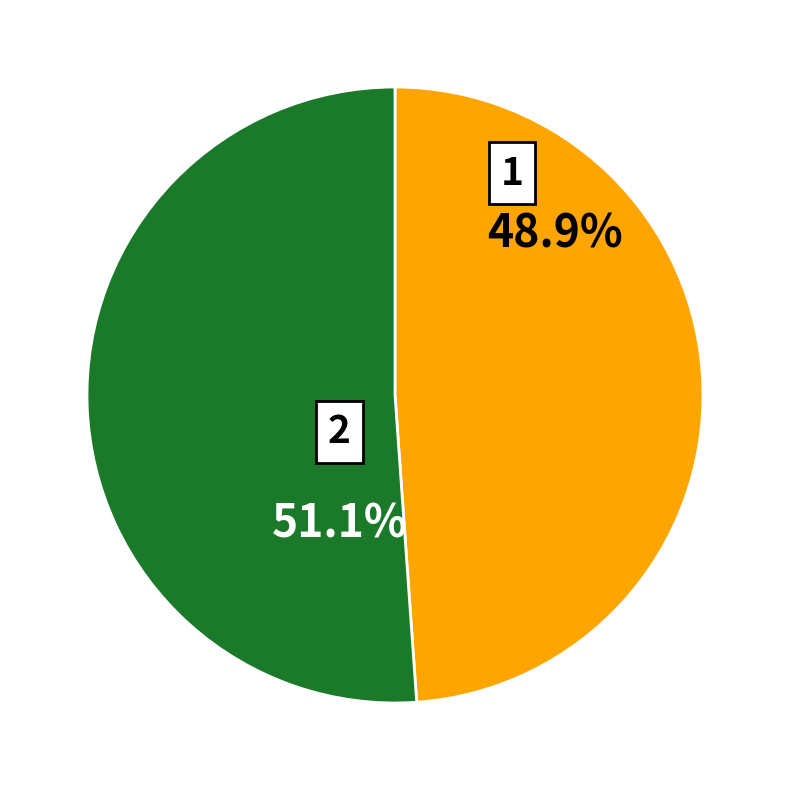

To the nearest percent, what portion does 1 represent?

49%